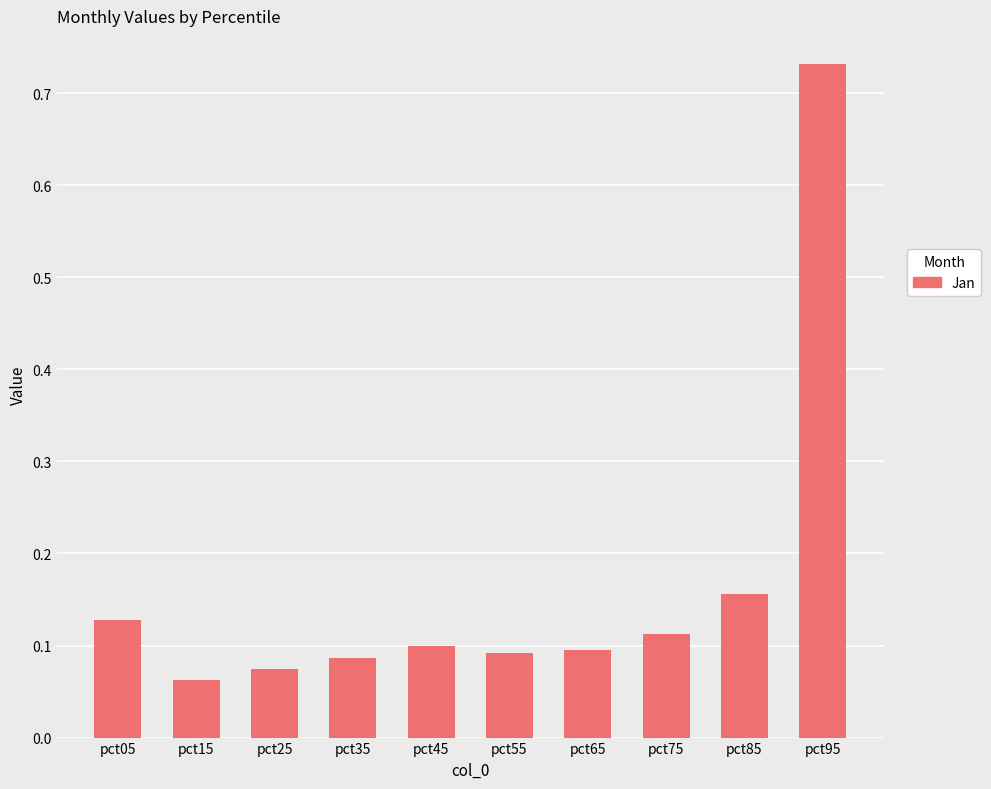

True or false: the data shows 0.1 at pct35.

True